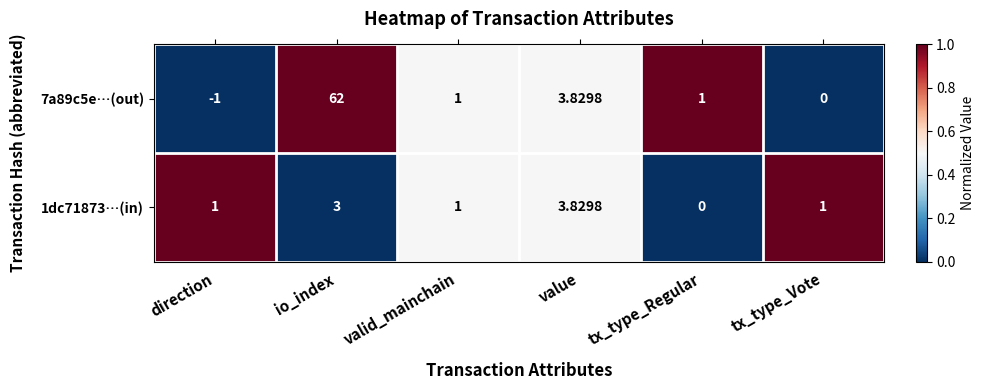

At how many categories does at least one series exceed 0?

6